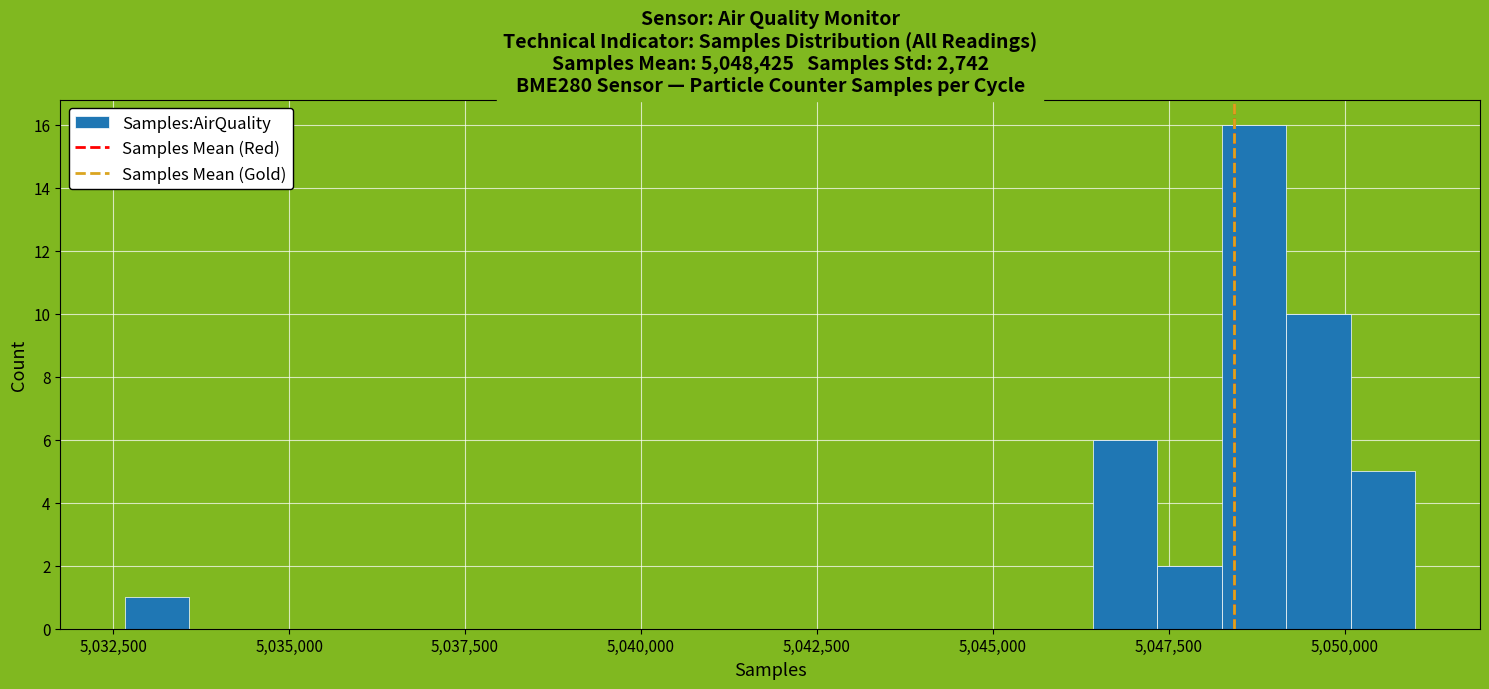

Read against the x-axis, roughly where is the centre of the tallest bar?

5048500